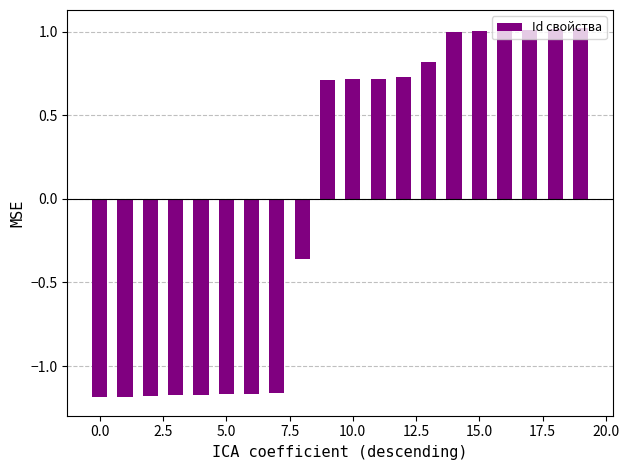

What is the difference between the maximum and second lowest values?

2.2